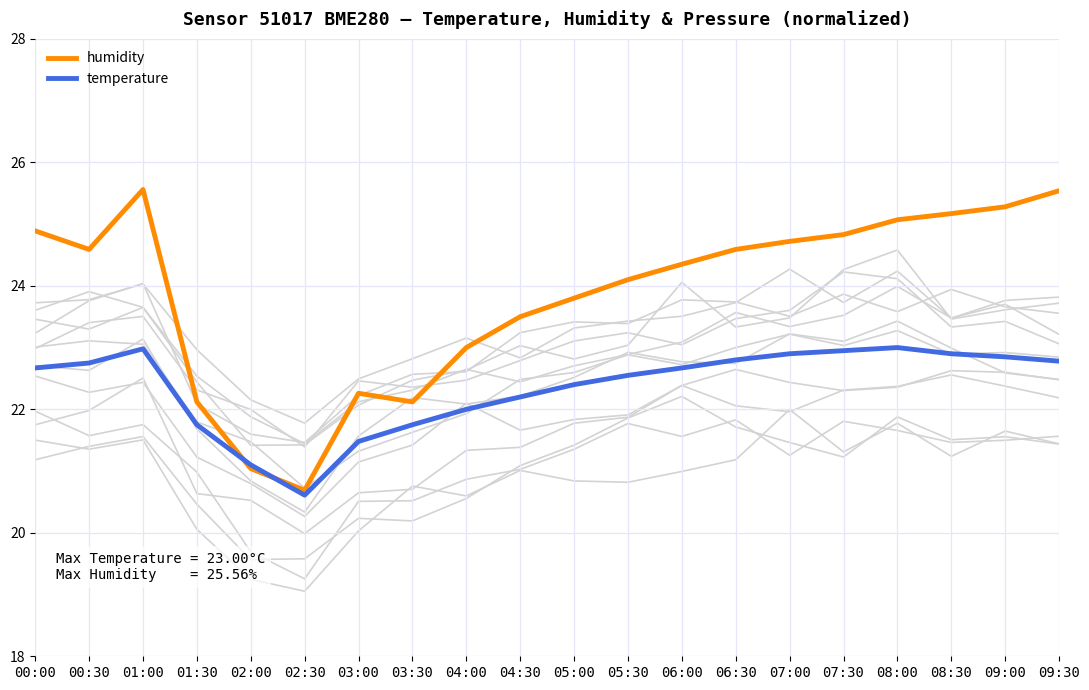

Reading left to right, extract all data points from this chart.

humidity: 24.9	24.6	25.6	22.1	21.0	20.7	22.3	22.1	23.0	23.5	23.8	24.1	24.4	24.6	24.7	24.8	25.1	25.2	25.3	25.5
temperature: 22.7	22.8	23.0	21.8	21.1	20.6	21.5	21.8	22.0	22.2	22.4	22.6	22.7	22.8	22.9	22.9	23.0	22.9	22.9	22.8